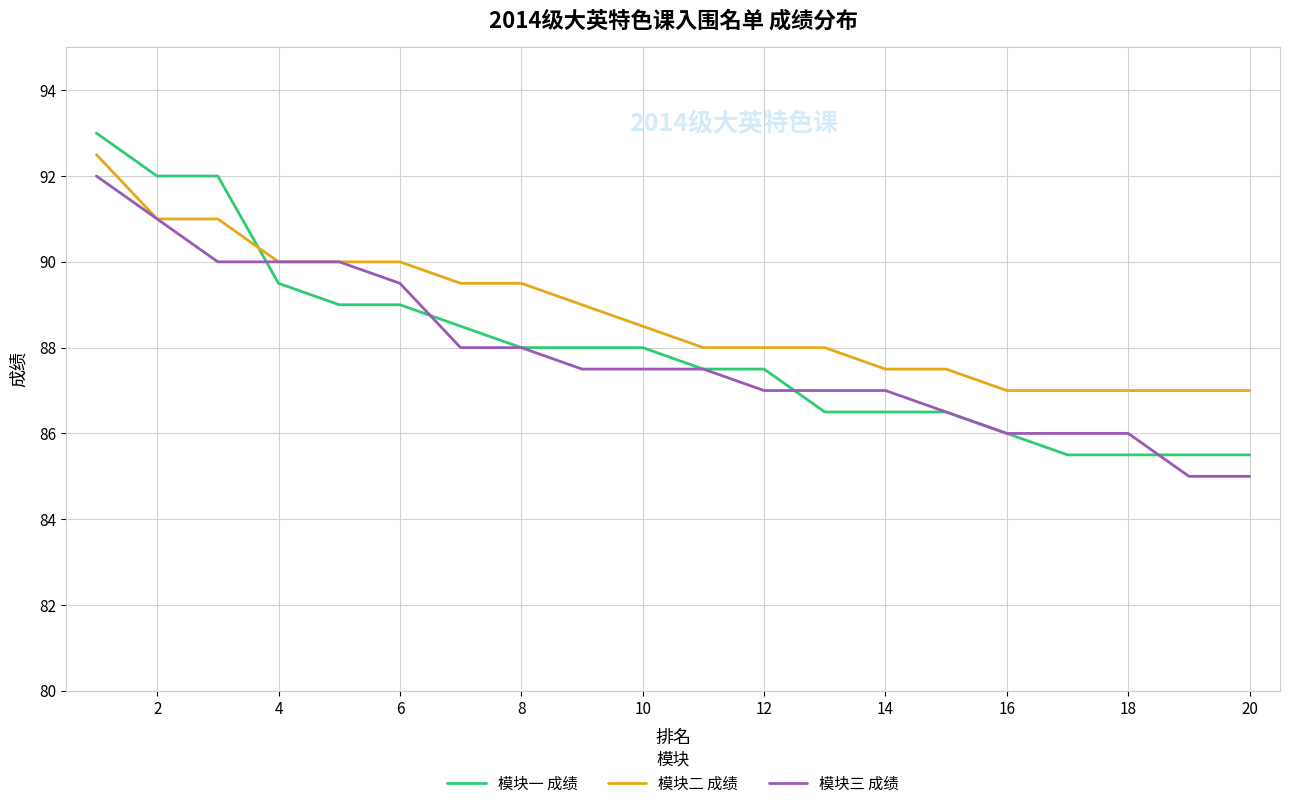

True or false: 模块二 成绩 and 模块一 成绩 cross at least once.

True